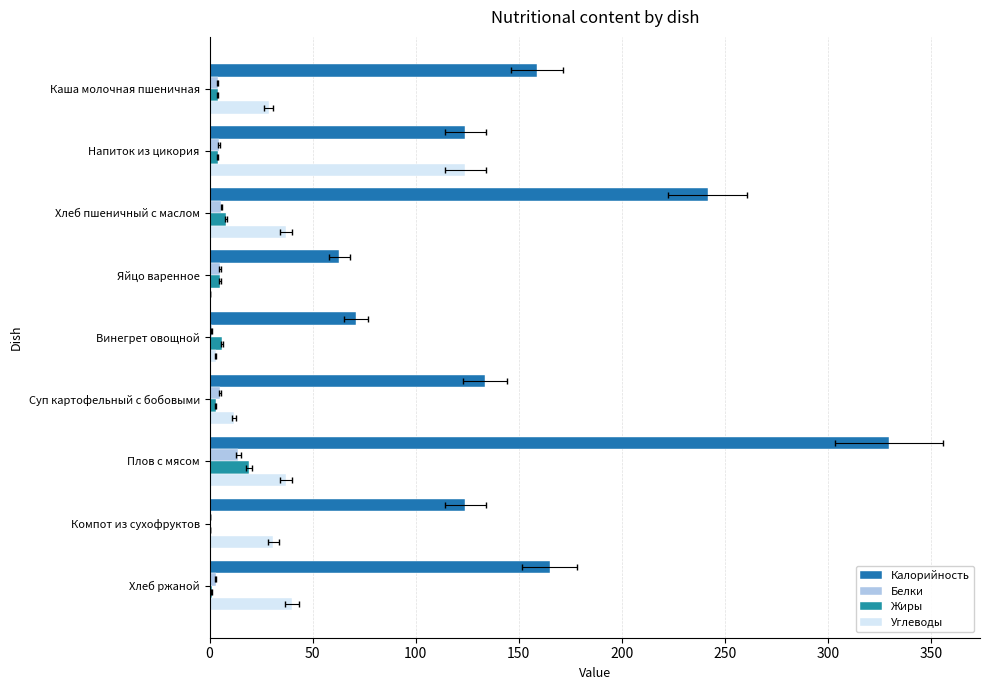

Between Напиток из цикория and Яйцо варенное, which series saw the biggest shift?

Углеводы